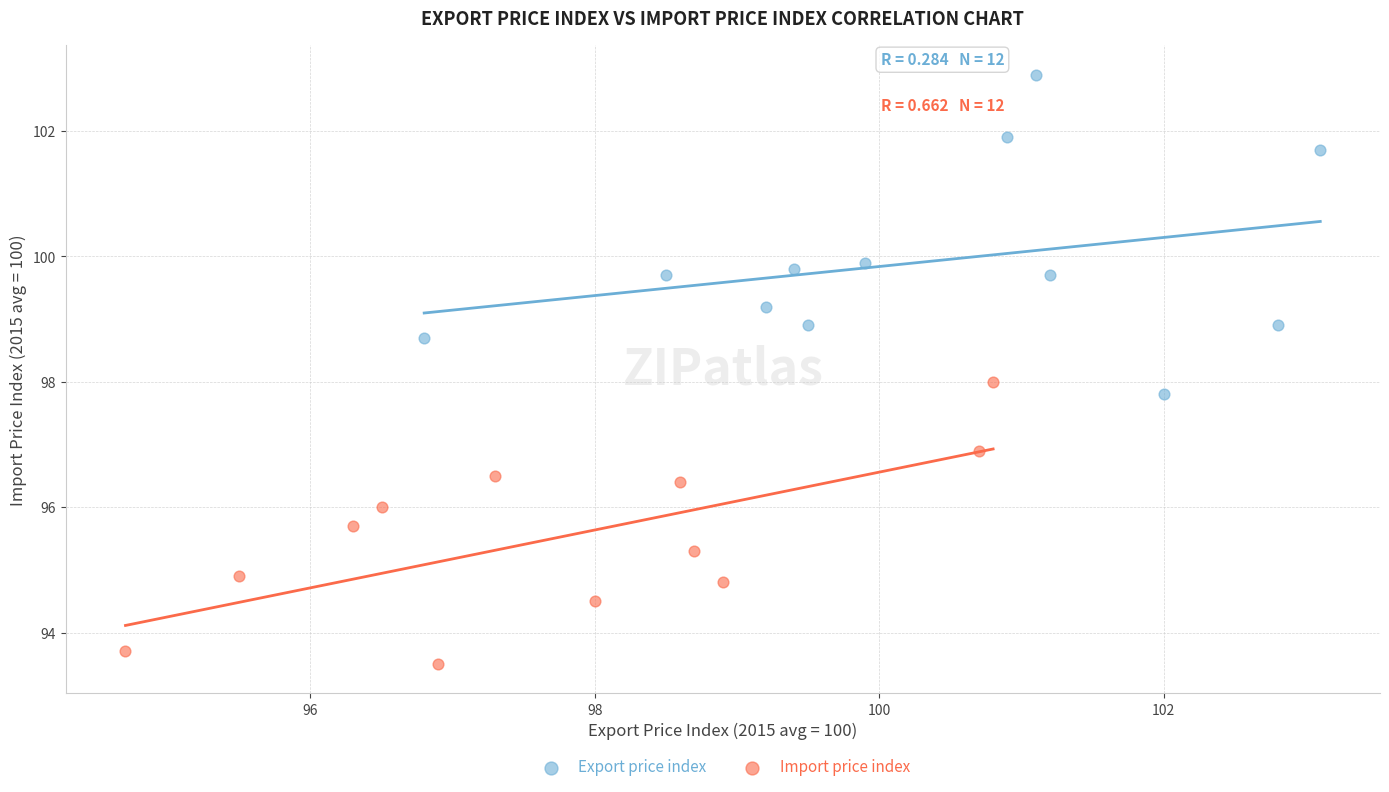

Which series has the widest spread of Y values?

Export price index